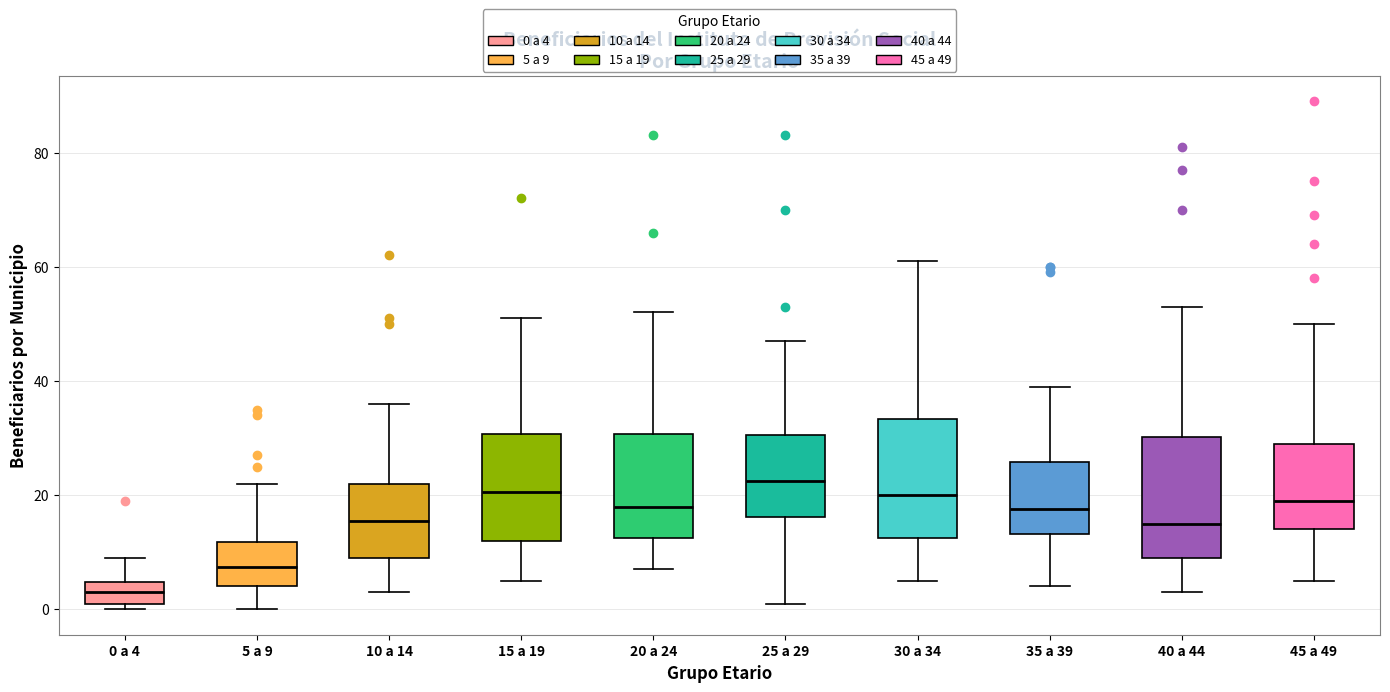

Where does the upper whisker of the box for 30 a 34 end on the y-axis? The values are not printed on the chart, so give them approximately, as read against the axis.

62